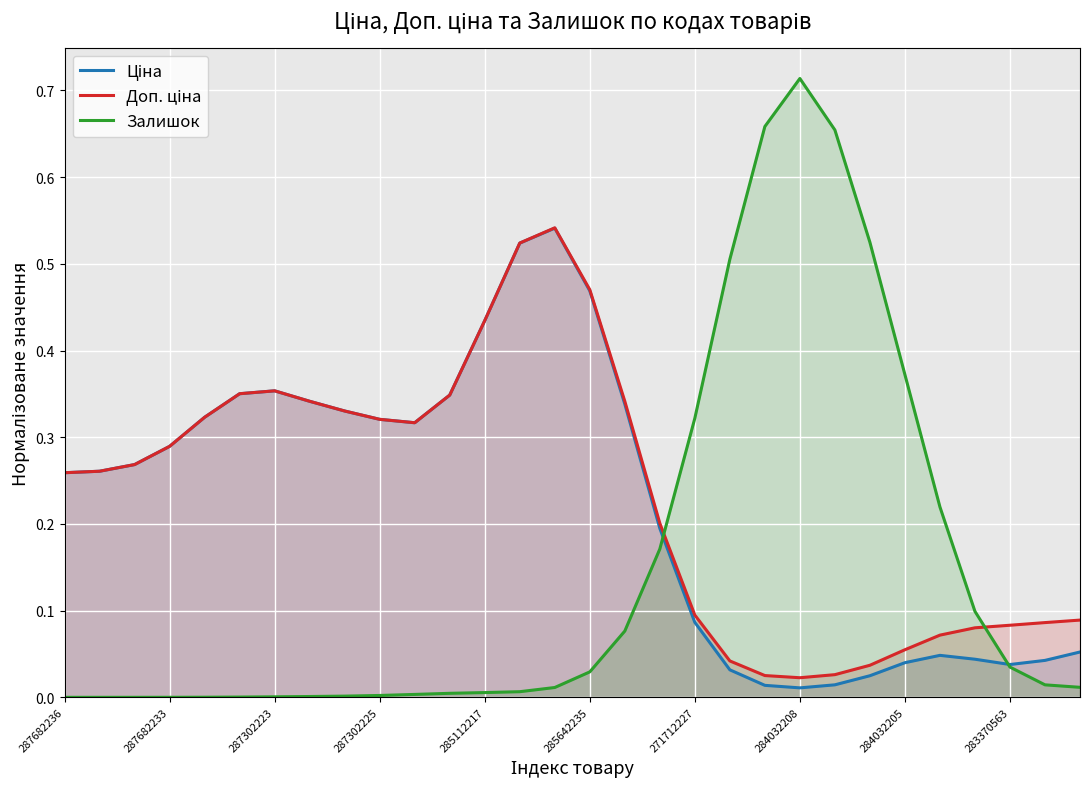

The Залишок series shows 0.0 at 285112217. True or false?

True